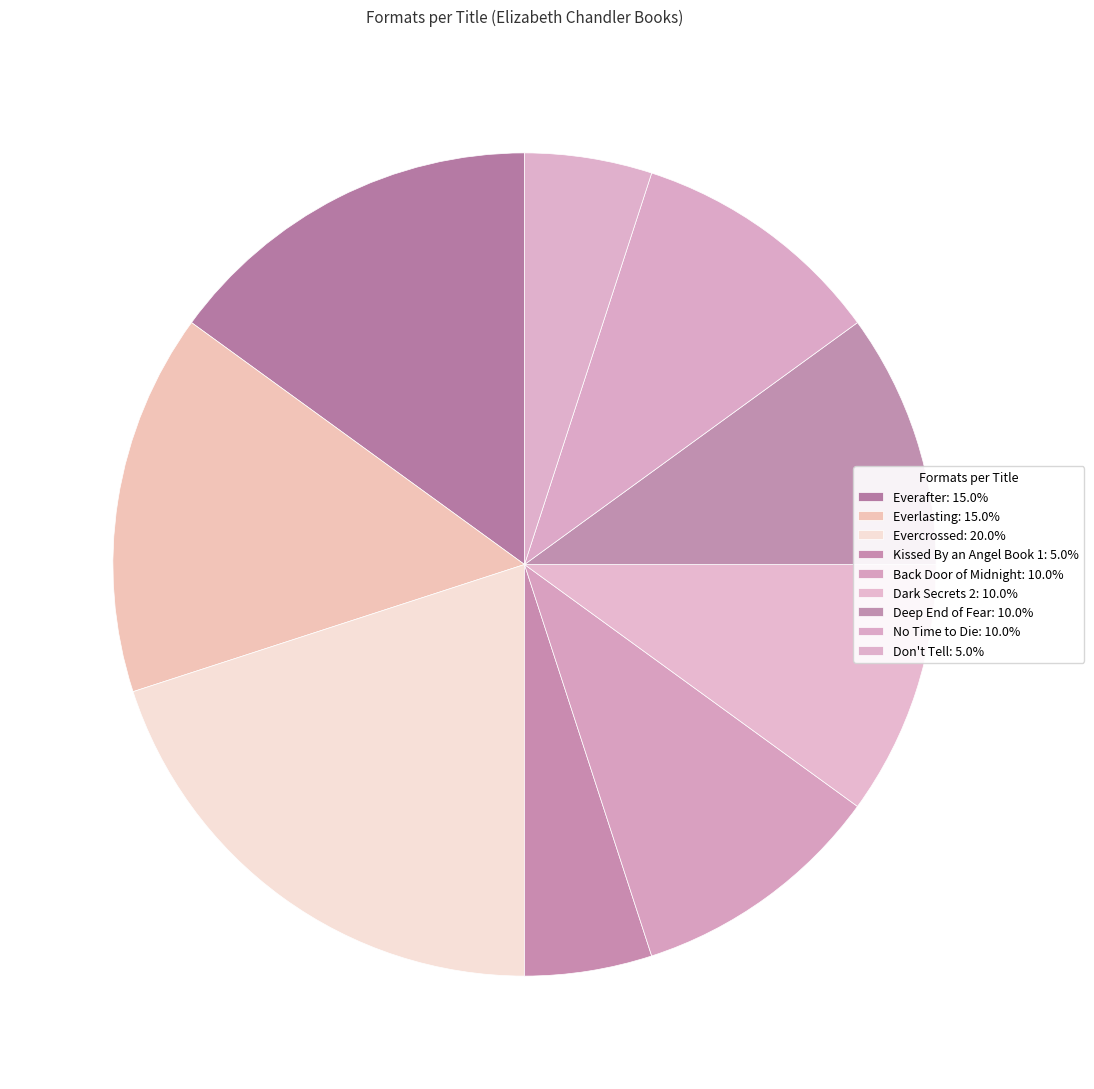

How many segments does this pie chart have?

9